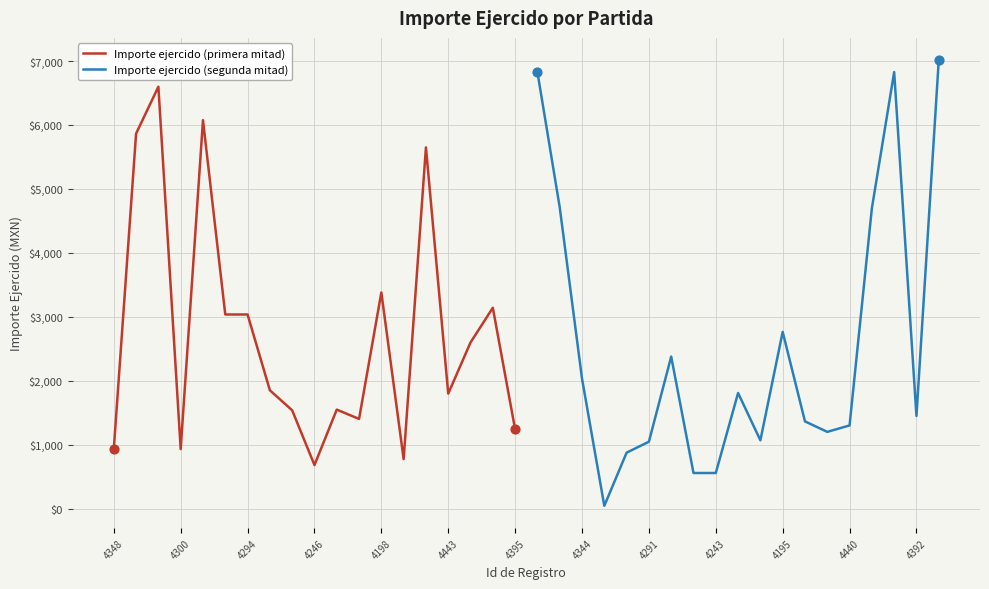

True or false: Importe ejercido (primera mitad) has a value of 187.6 at 4348.

False